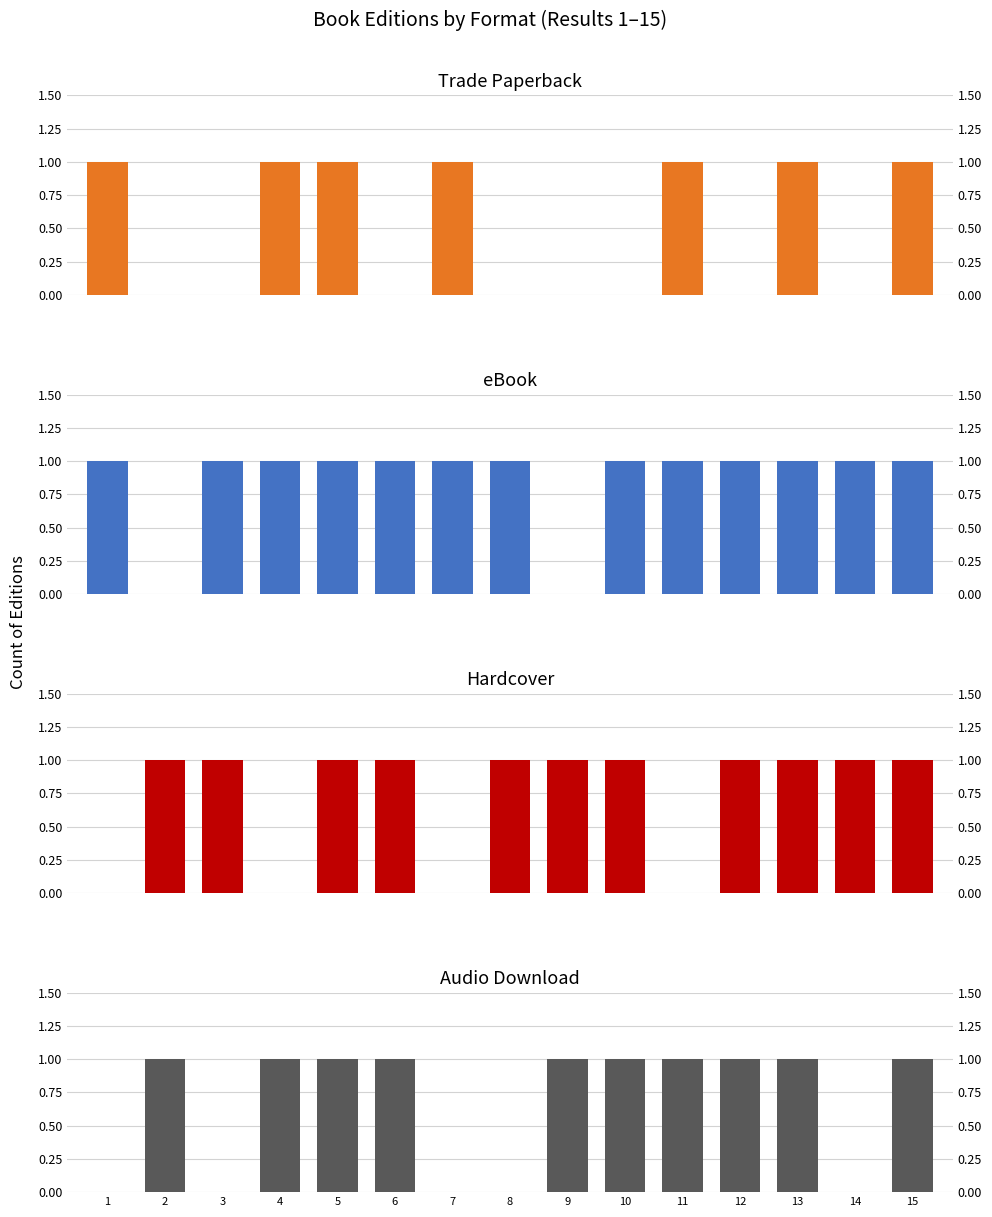

What is the approximate value of Hardcover at 8?

1